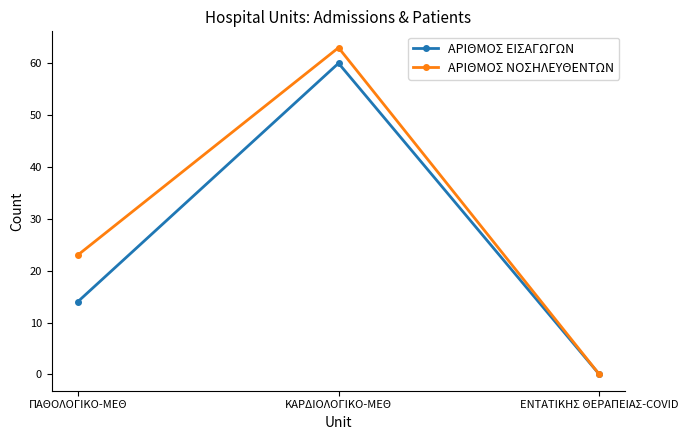

Reading left to right, extract all data points from this chart.

ΑΡΙΘΜΟΣ ΕΙΣΑΓΩΓΩΝ: ΠΑΘΟΛΟΓΙΚΟ-ΜΕΘ=14	ΚΑΡΔΙΟΛΟΓΙΚΟ-ΜΕΘ=60	ΕΝΤΑΤΙΚΗΣ ΘΕΡΑΠΕΙΑΣ-COVID=0
ΑΡΙΘΜΟΣ ΝΟΣΗΛΕΥΘΕΝΤΩΝ: ΠΑΘΟΛΟΓΙΚΟ-ΜΕΘ=23	ΚΑΡΔΙΟΛΟΓΙΚΟ-ΜΕΘ=63	ΕΝΤΑΤΙΚΗΣ ΘΕΡΑΠΕΙΑΣ-COVID=0